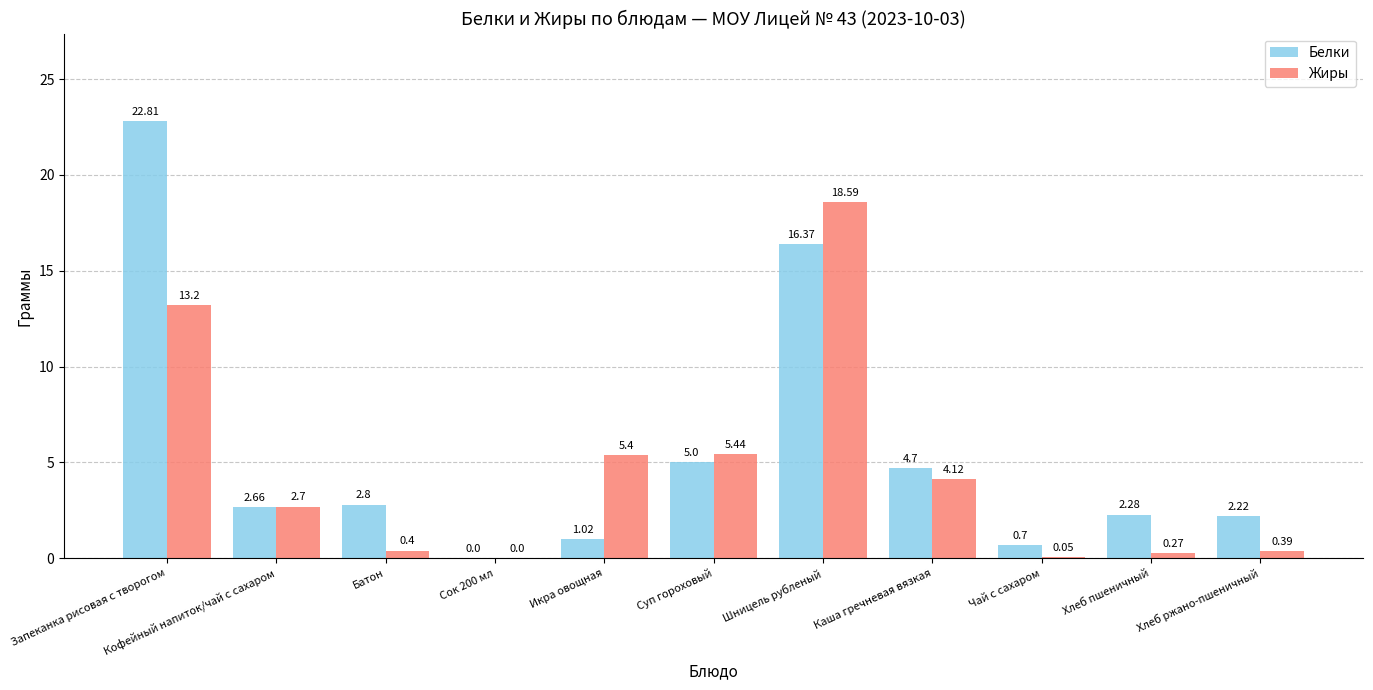

At which label does Жиры first exceed 2?

Запеканка рисовая с творогом